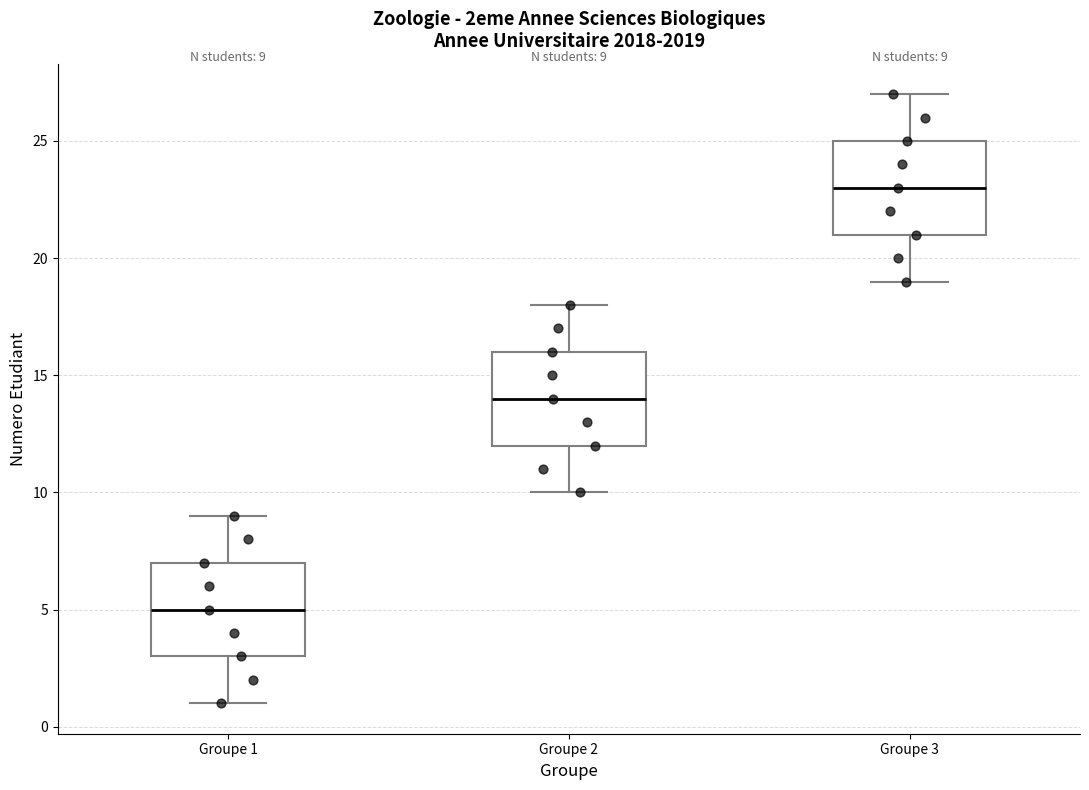

Which box's median line is the lowest?

Groupe 1